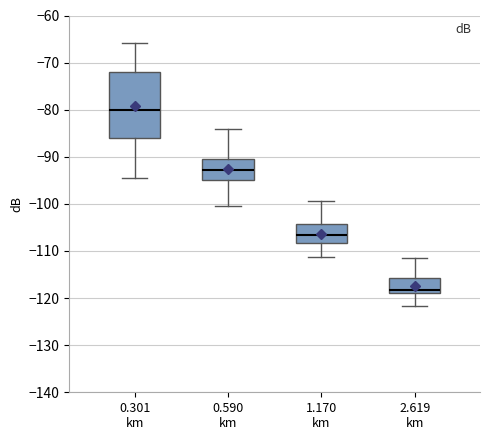

Reading left to right, transcribe this box plot: for each box, give where its median line is, the range the box spans, and where its two whiskers end, as read against the y-axis. The values are not printed on the chart, so give them approximately, as read against the axis.

0.301 km: median -80, box -86 to -72, whiskers -95 to -66
0.590 km: median -93, box -95 to -90, whiskers -100 to -84
1.170 km: median -107, box -108 to -104, whiskers -111 to -99
2.619 km: median -118, box -119 to -116, whiskers -122 to -111